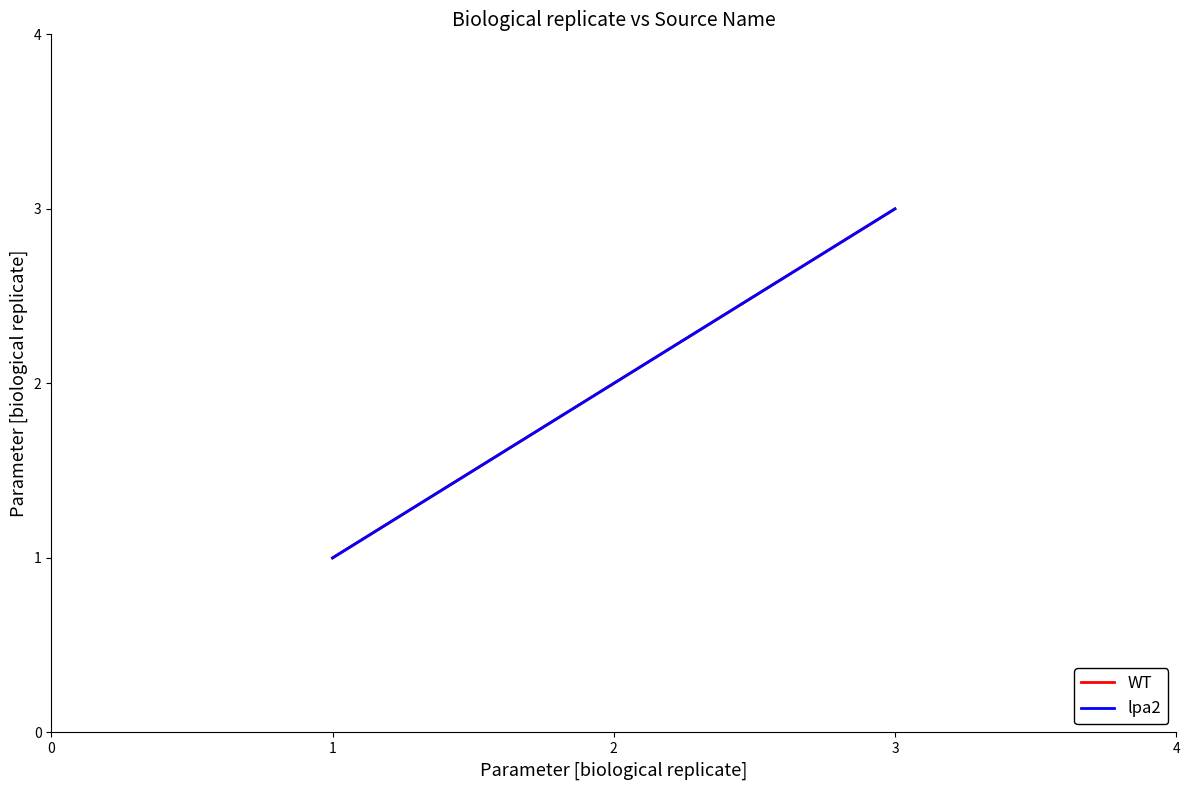

What is the average value of the lpa2 series?

2